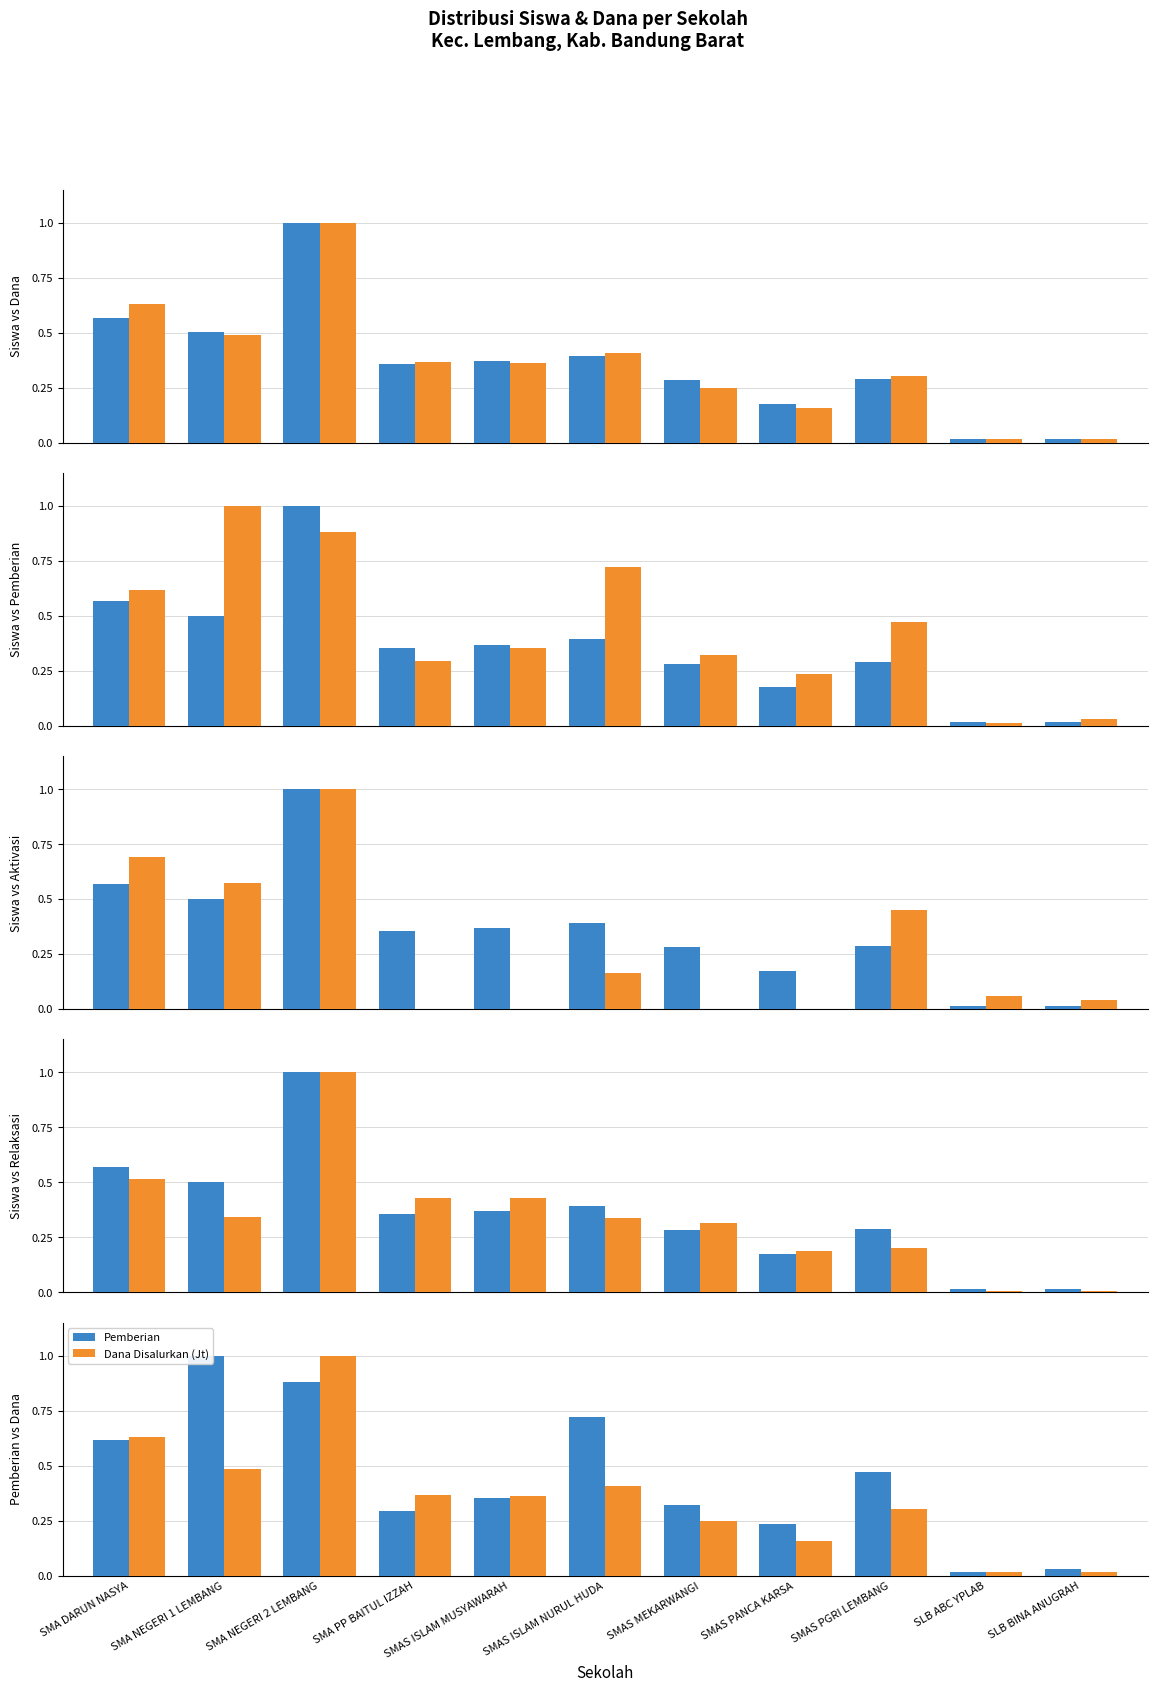

At which category is the sum across all series the highest?

SMA NEGERI 2 LEMBANG